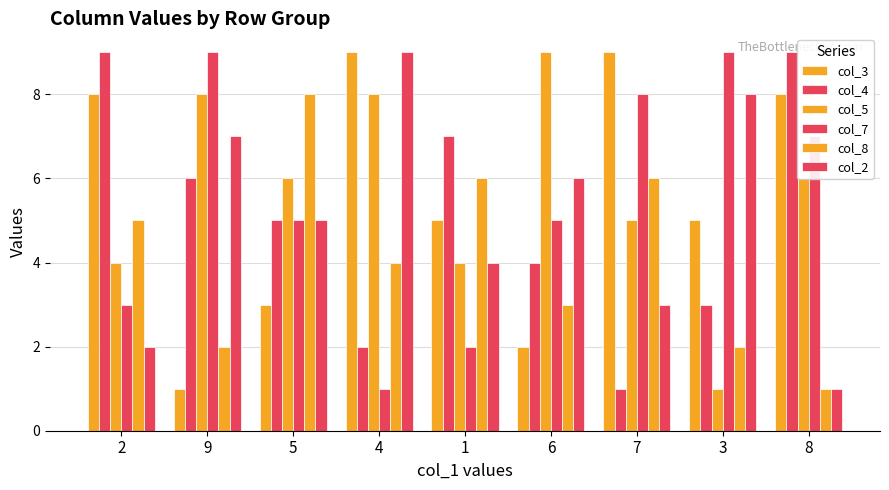

How many groups of bars are there?

9